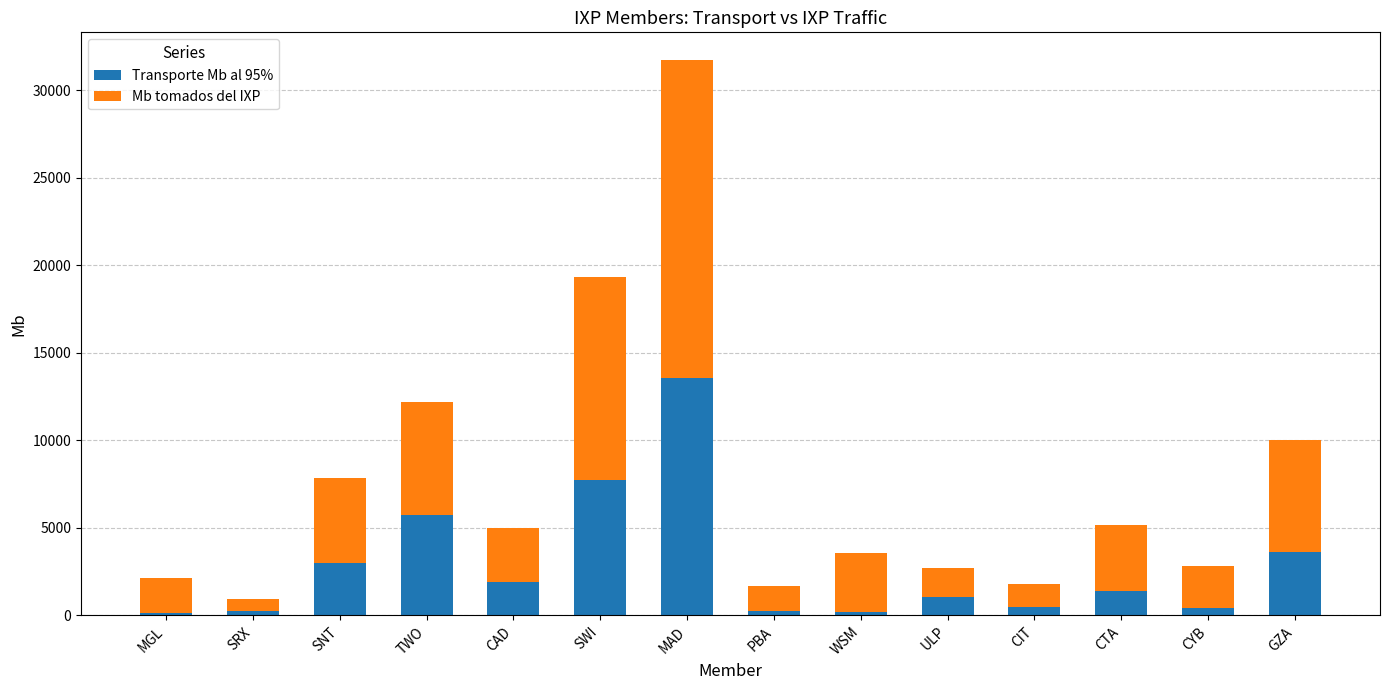

At which category is the sum across all series the highest?

MAD